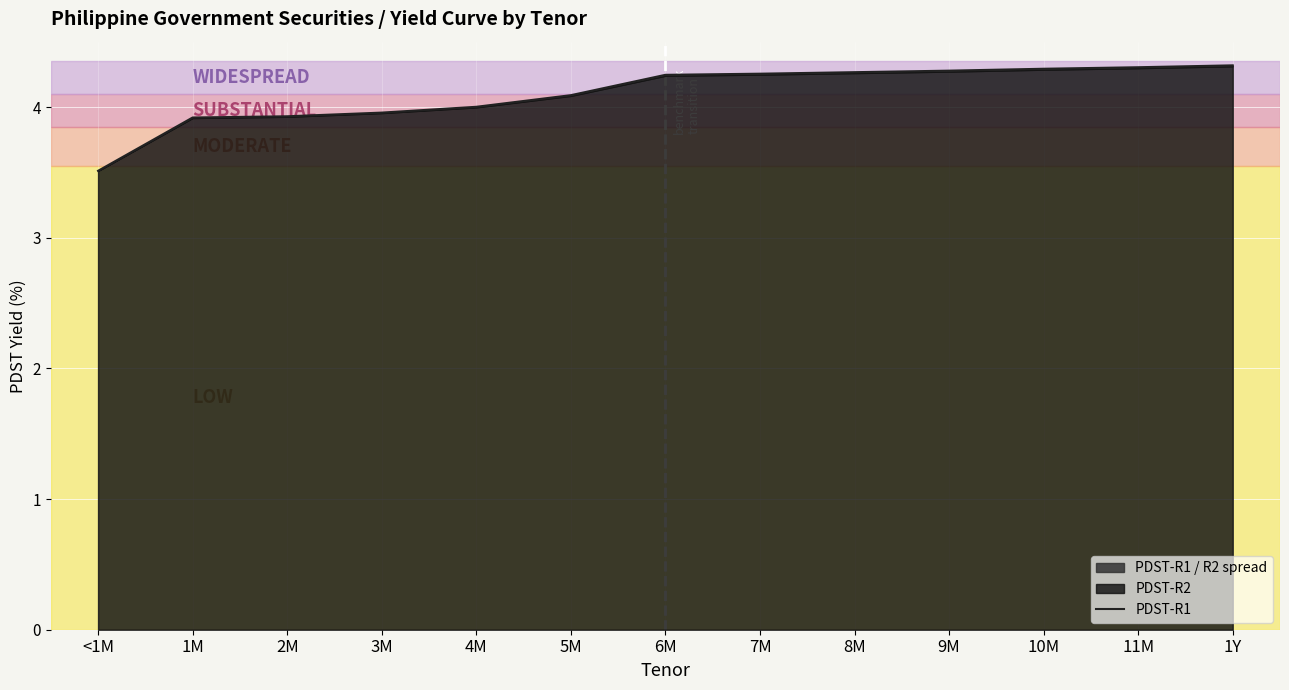

Reading left to right, list all the values displayed in this chart.

<1M=3.5	1M=3.9	2M=3.9	3M=4.0	4M=4.0	5M=4.1	6M=4.2	7M=4.3	8M=4.3	9M=4.3	10M=4.3	11M=4.3	1Y=4.3